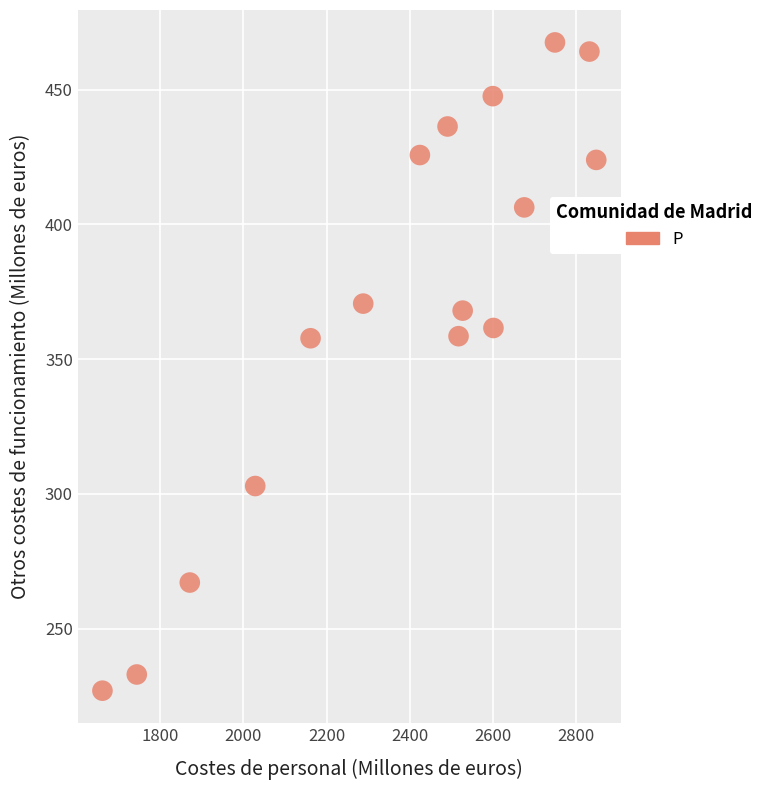

What is the range of Y values (max minus min)?

240.5